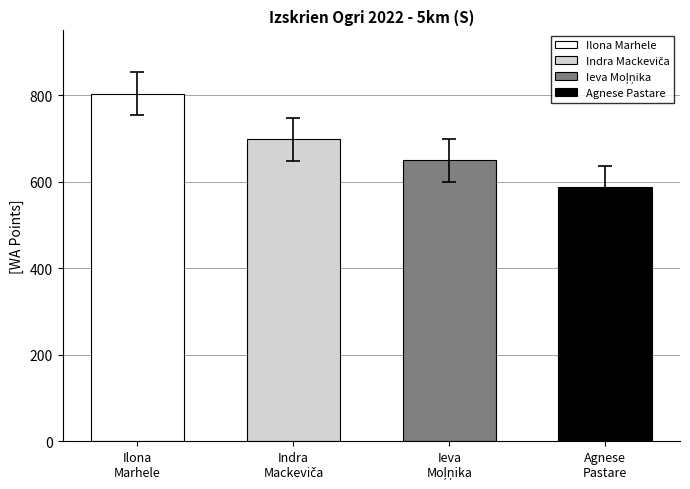

Does the chart contain any negative values?

No